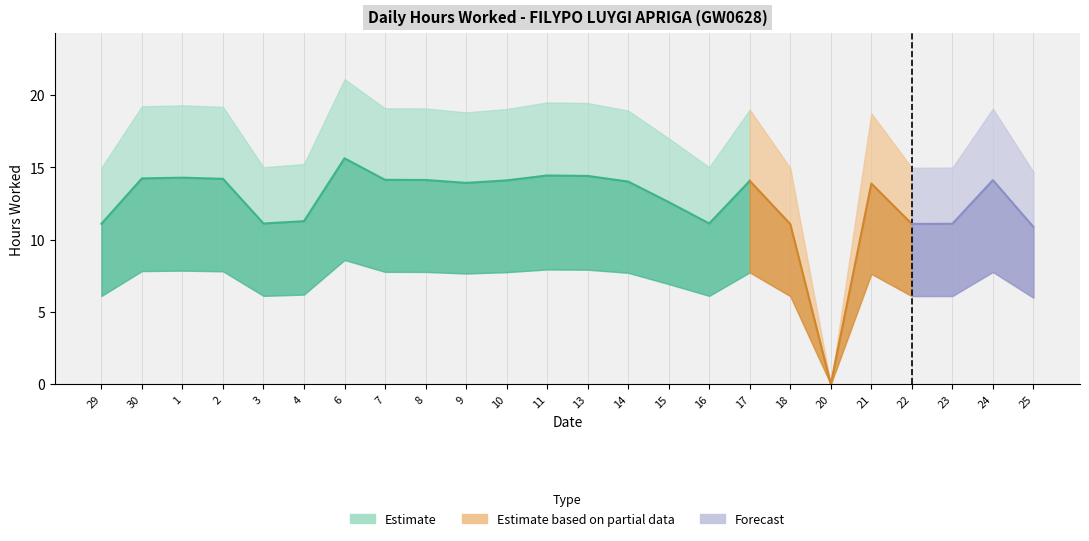

True or false: the data shows 11.1 at 23.

True